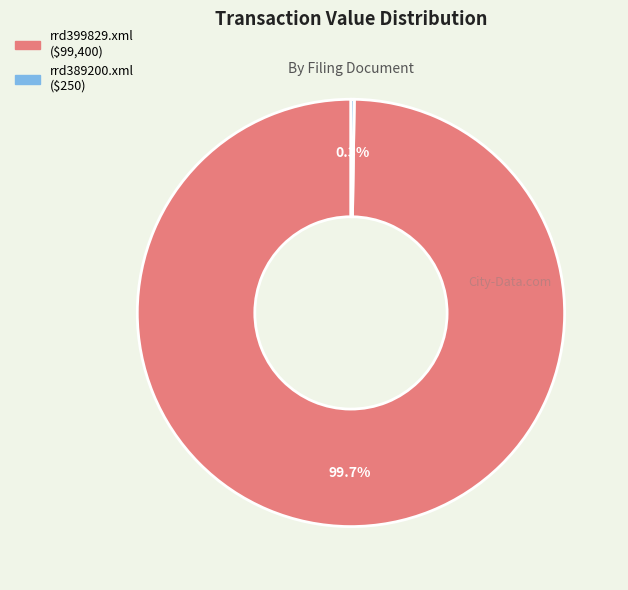

To the nearest percent, what percentage of the pie is rrd399829.xml?

100%